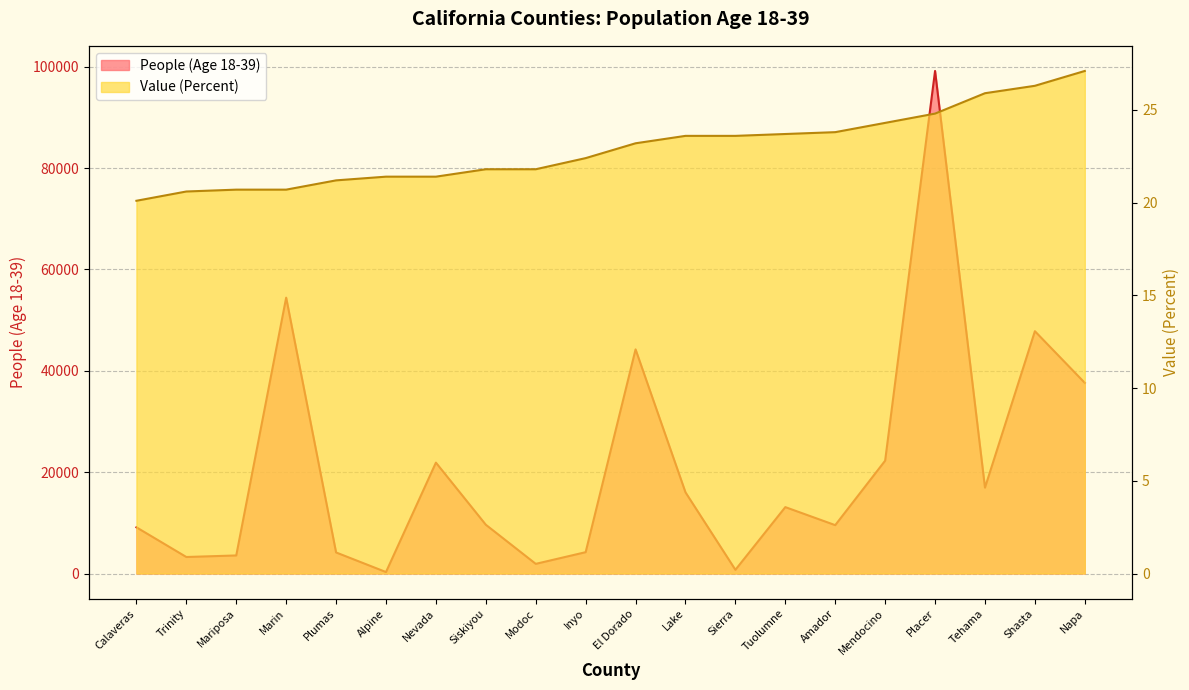

List the labels in order of Value (Percent) value, largest first.

Napa, Shasta, Tehama, Placer, Mendocino, Amador, Tuolumne, Lake, Sierra, El Dorado, Inyo, Siskiyou, Modoc, Alpine, Nevada, Plumas, Mariposa, Marin, Trinity, Calaveras